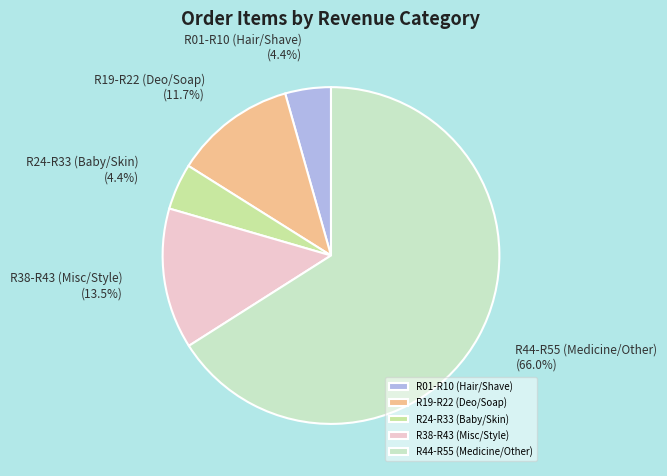

To the nearest percent, what is the difference between the largest and smallest slice percentages?

62%